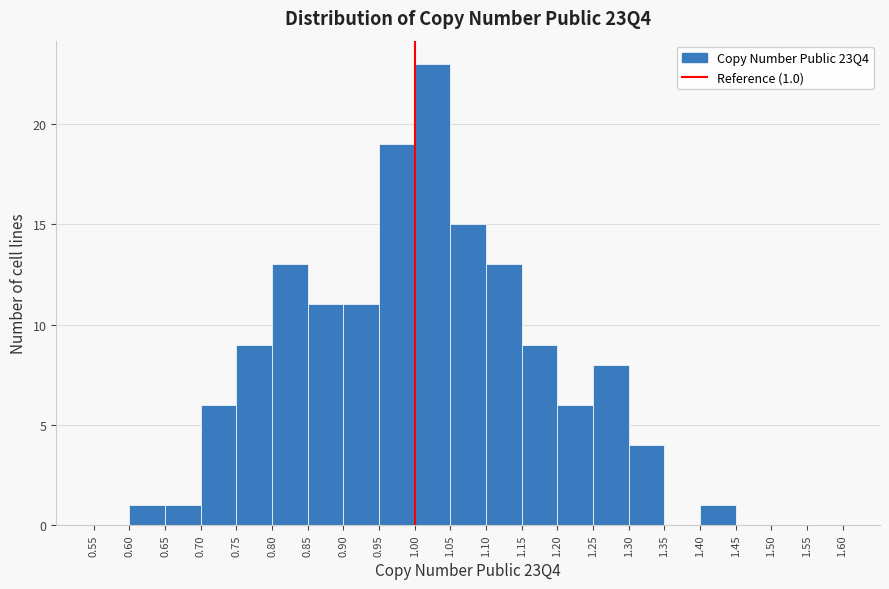

Which range on the x-axis has the tallest bar?

1.00 to 1.05